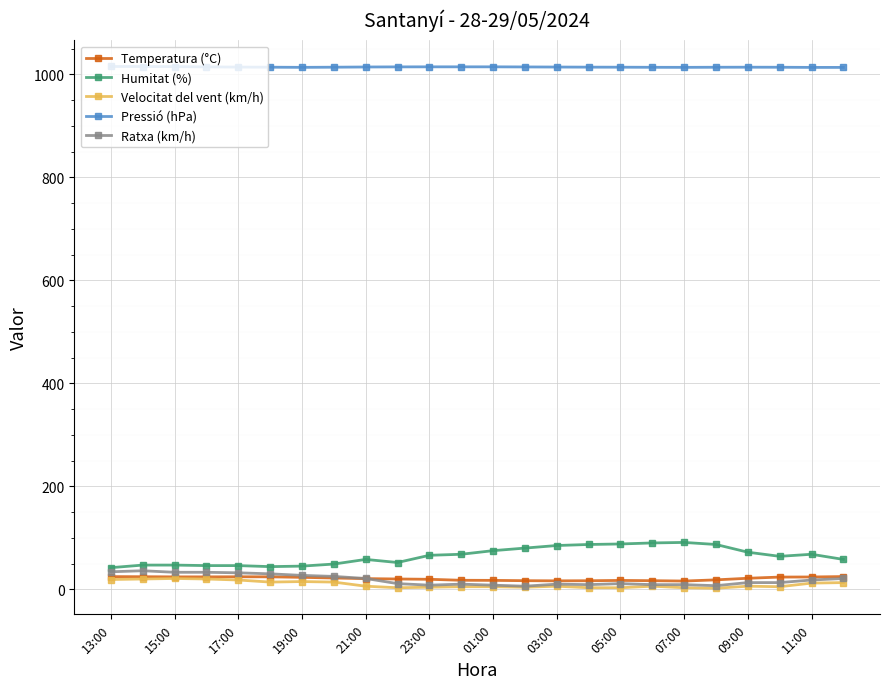

What is the average value of the Pressió (hPa) series?

1014.2